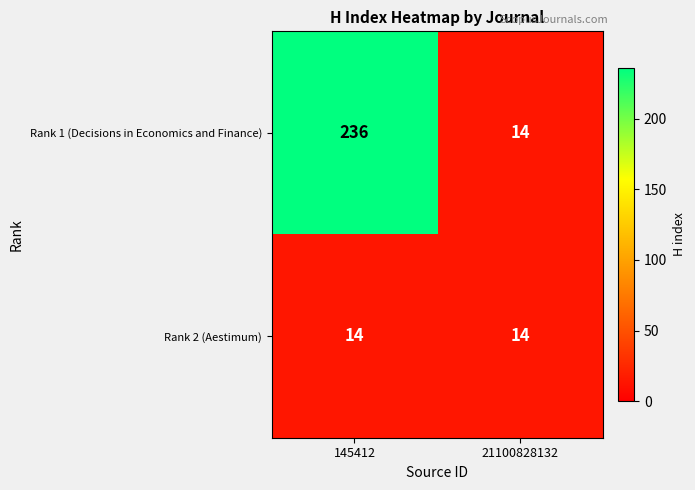

Reading left to right, transcribe all the data shown in this chart.

Rank 1 (Decisions in Economics and Finance): 236	14
Rank 2 (Aestimum): 14	14